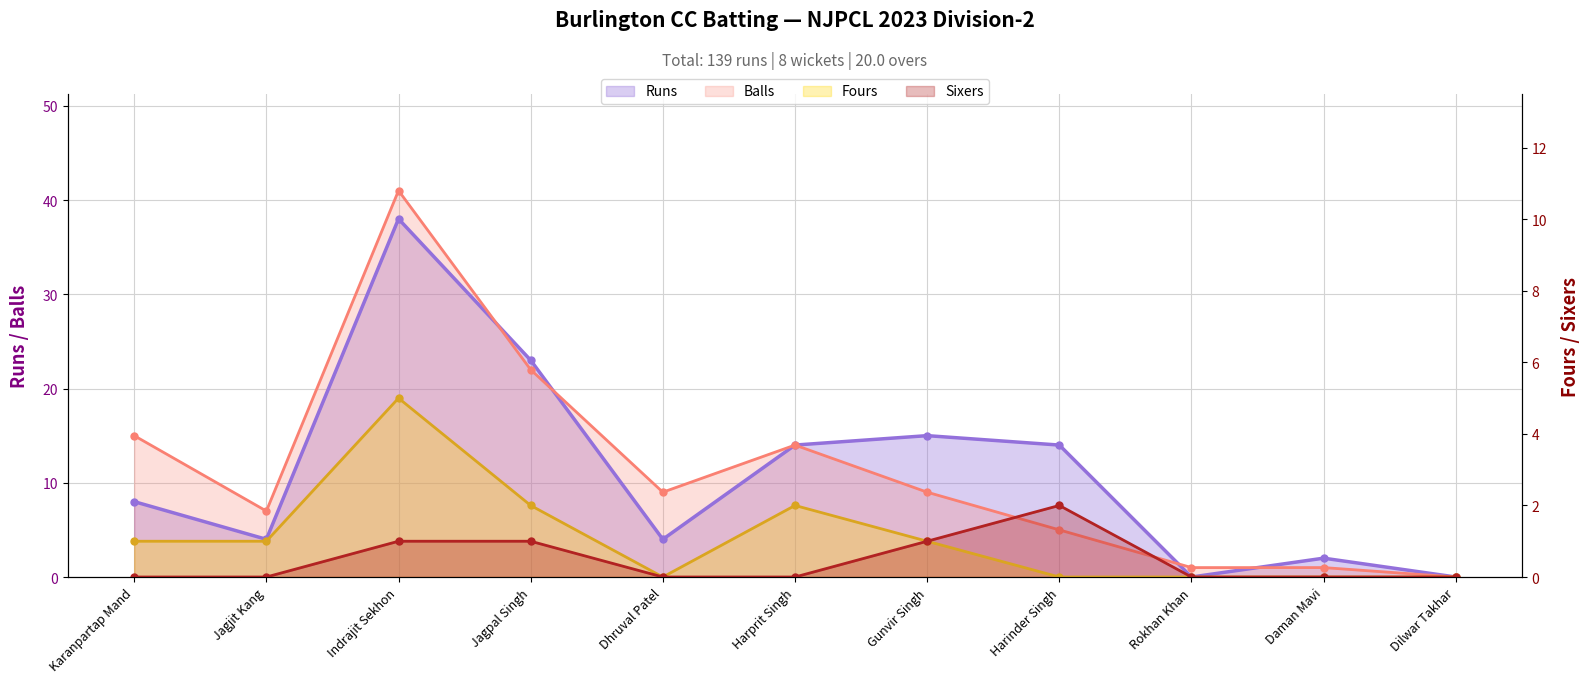

Where is Runs nearest to the value 19?

Jagpal Singh